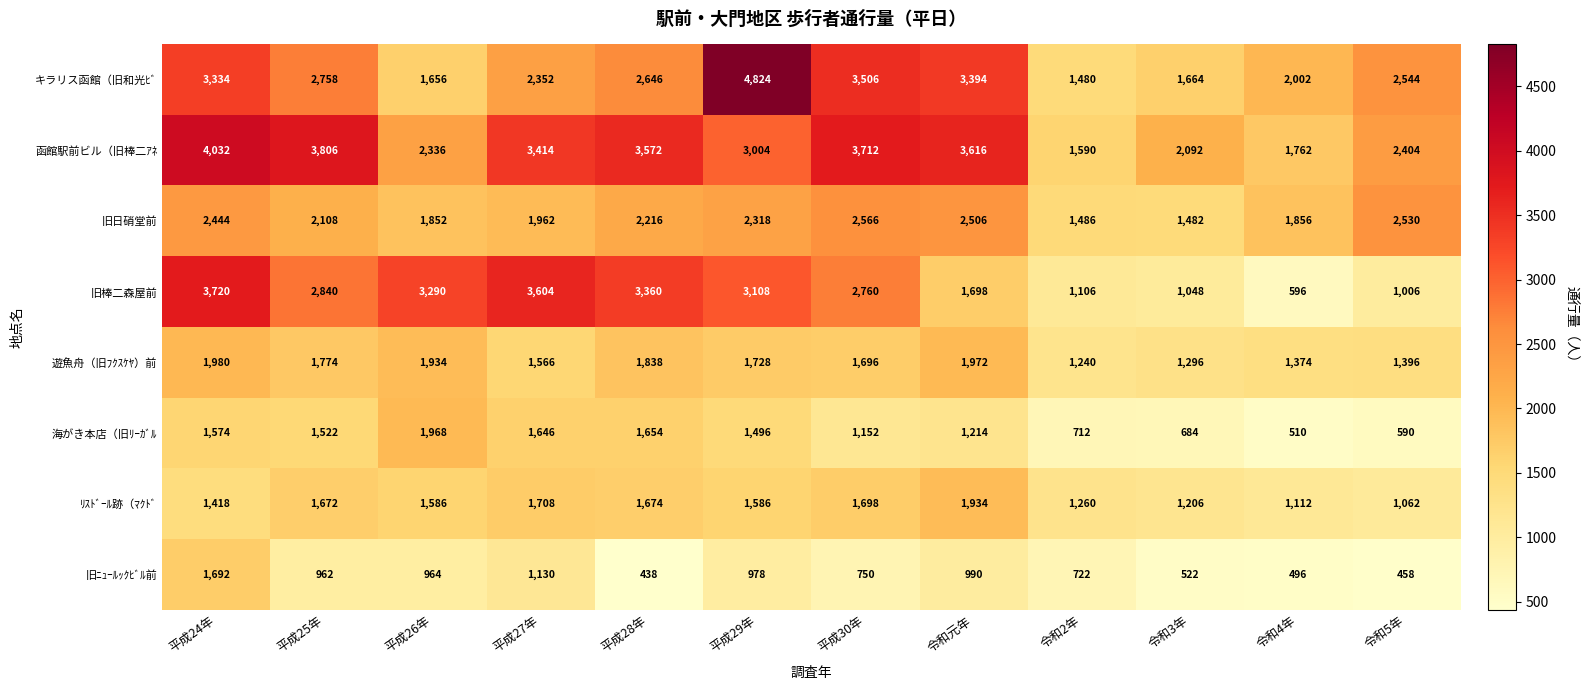

Which category has the lowest value across all series?

平成28年